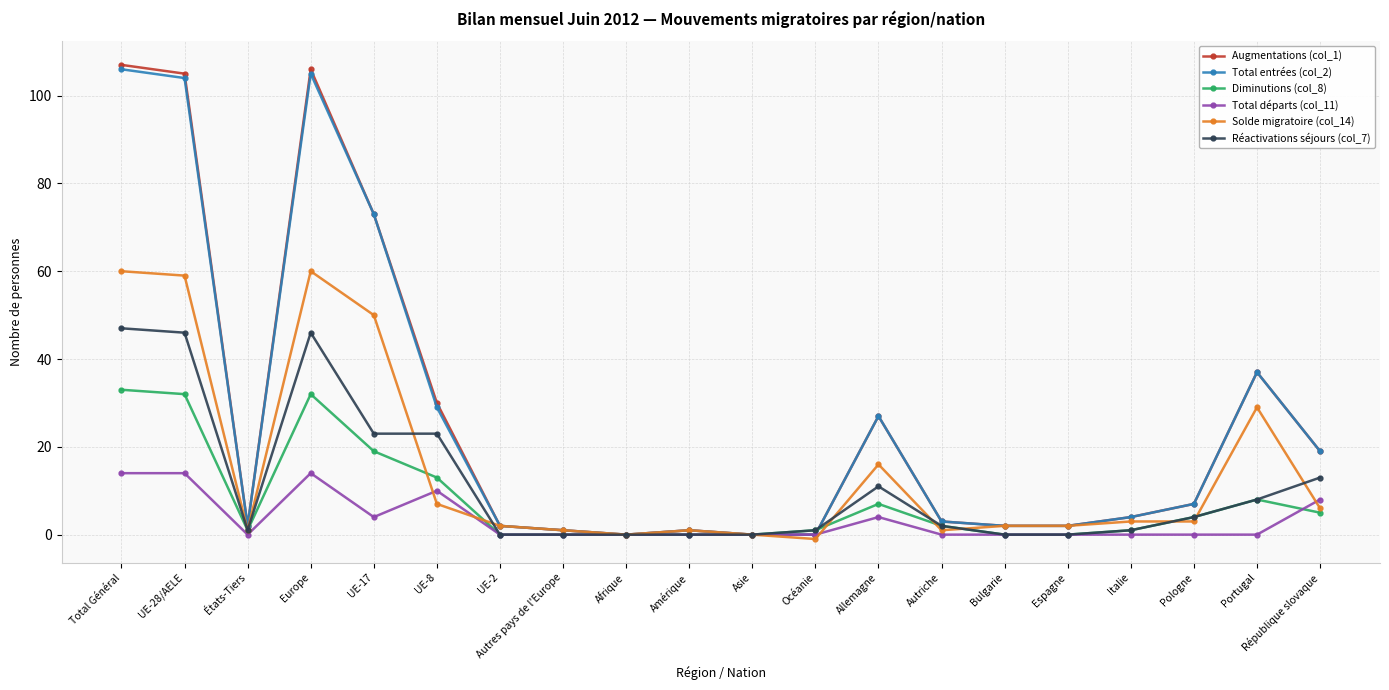

The value of Diminutions (col_8) at Bulgarie is -23. True or false?

False